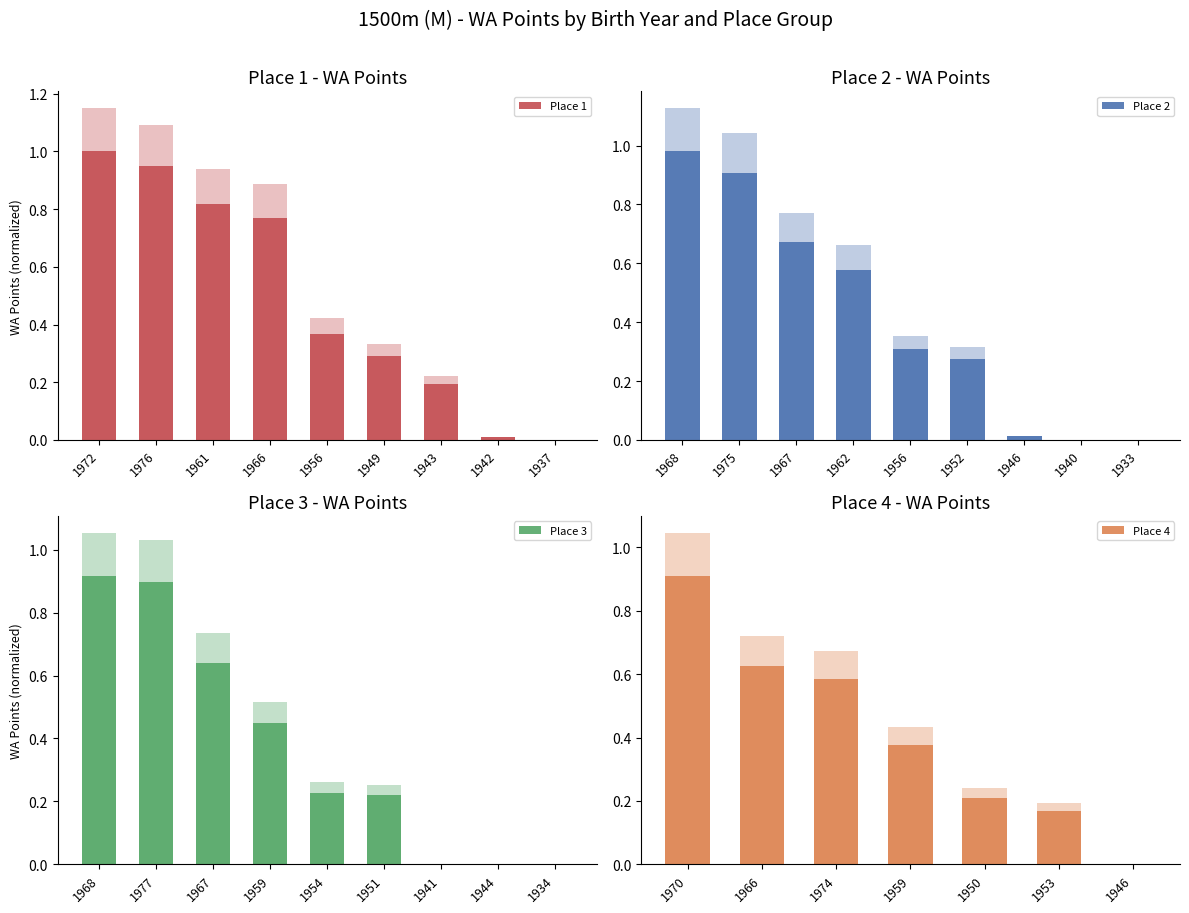

The Place 1 series shows 0.0 at 1942. True or false?

False